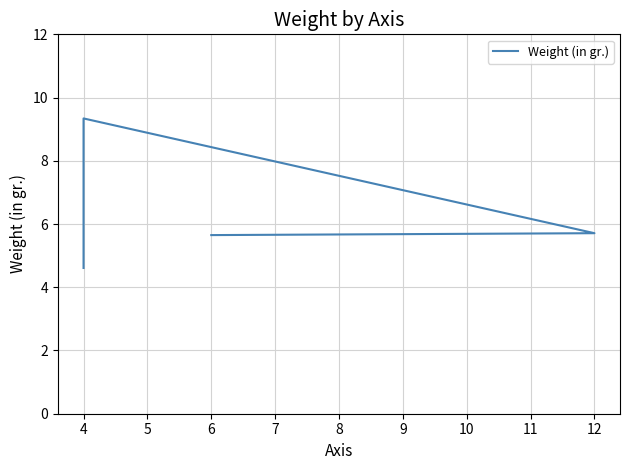

How many categories are shown in the chart?

4